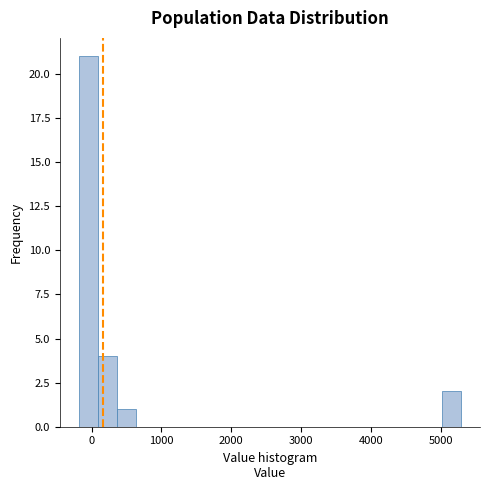

Read against the x-axis, roughly where is the centre of the tallest bar?

0